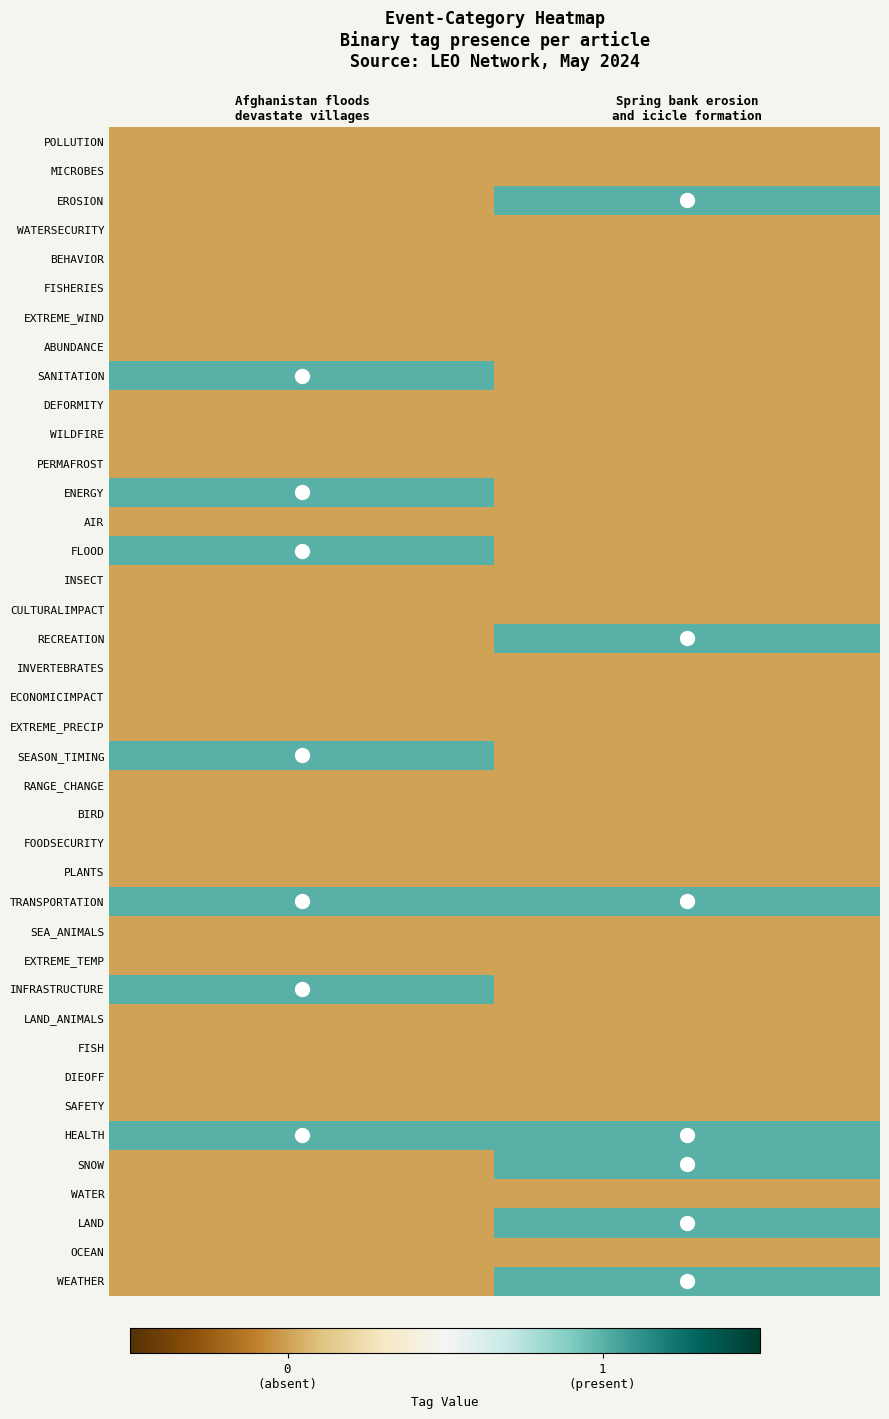

Reading right to left, list all the values displayed in this chart.

WEATHER: Spring bank erosion
and icicle formation=1	Afghanistan floods
devastate villages=0
OCEAN: Spring bank erosion
and icicle formation=0	Afghanistan floods
devastate villages=0
LAND: Spring bank erosion
and icicle formation=1	Afghanistan floods
devastate villages=0
WATER: Spring bank erosion
and icicle formation=0	Afghanistan floods
devastate villages=0
SNOW: Spring bank erosion
and icicle formation=1	Afghanistan floods
devastate villages=0
HEALTH: Spring bank erosion
and icicle formation=1	Afghanistan floods
devastate villages=1
SAFETY: Spring bank erosion
and icicle formation=0	Afghanistan floods
devastate villages=0
DIEOFF: Spring bank erosion
and icicle formation=0	Afghanistan floods
devastate villages=0
FISH: Spring bank erosion
and icicle formation=0	Afghanistan floods
devastate villages=0
LAND_ANIMALS: Spring bank erosion
and icicle formation=0	Afghanistan floods
devastate villages=0
INFRASTRUCTURE: Spring bank erosion
and icicle formation=0	Afghanistan floods
devastate villages=1
EXTREME_TEMP: Spring bank erosion
and icicle formation=0	Afghanistan floods
devastate villages=0
SEA_ANIMALS: Spring bank erosion
and icicle formation=0	Afghanistan floods
devastate villages=0
TRANSPORTATION: Spring bank erosion
and icicle formation=1	Afghanistan floods
devastate villages=1
PLANTS: Spring bank erosion
and icicle formation=0	Afghanistan floods
devastate villages=0
FOODSECURITY: Spring bank erosion
and icicle formation=0	Afghanistan floods
devastate villages=0
BIRD: Spring bank erosion
and icicle formation=0	Afghanistan floods
devastate villages=0
RANGE_CHANGE: Spring bank erosion
and icicle formation=0	Afghanistan floods
devastate villages=0
SEASON_TIMING: Spring bank erosion
and icicle formation=0	Afghanistan floods
devastate villages=1
EXTREME_PRECIP: Spring bank erosion
and icicle formation=0	Afghanistan floods
devastate villages=0
ECONOMICIMPACT: Spring bank erosion
and icicle formation=0	Afghanistan floods
devastate villages=0
INVERTEBRATES: Spring bank erosion
and icicle formation=0	Afghanistan floods
devastate villages=0
RECREATION: Spring bank erosion
and icicle formation=1	Afghanistan floods
devastate villages=0
CULTURALIMPACT: Spring bank erosion
and icicle formation=0	Afghanistan floods
devastate villages=0
INSECT: Spring bank erosion
and icicle formation=0	Afghanistan floods
devastate villages=0
FLOOD: Spring bank erosion
and icicle formation=0	Afghanistan floods
devastate villages=1
AIR: Spring bank erosion
and icicle formation=0	Afghanistan floods
devastate villages=0
ENERGY: Spring bank erosion
and icicle formation=0	Afghanistan floods
devastate villages=1
PERMAFROST: Spring bank erosion
and icicle formation=0	Afghanistan floods
devastate villages=0
WILDFIRE: Spring bank erosion
and icicle formation=0	Afghanistan floods
devastate villages=0
DEFORMITY: Spring bank erosion
and icicle formation=0	Afghanistan floods
devastate villages=0
SANITATION: Spring bank erosion
and icicle formation=0	Afghanistan floods
devastate villages=1
ABUNDANCE: Spring bank erosion
and icicle formation=0	Afghanistan floods
devastate villages=0
EXTREME_WIND: Spring bank erosion
and icicle formation=0	Afghanistan floods
devastate villages=0
FISHERIES: Spring bank erosion
and icicle formation=0	Afghanistan floods
devastate villages=0
BEHAVIOR: Spring bank erosion
and icicle formation=0	Afghanistan floods
devastate villages=0
WATERSECURITY: Spring bank erosion
and icicle formation=0	Afghanistan floods
devastate villages=0
EROSION: Spring bank erosion
and icicle formation=1	Afghanistan floods
devastate villages=0
MICROBES: Spring bank erosion
and icicle formation=0	Afghanistan floods
devastate villages=0
POLLUTION: Spring bank erosion
and icicle formation=0	Afghanistan floods
devastate villages=0